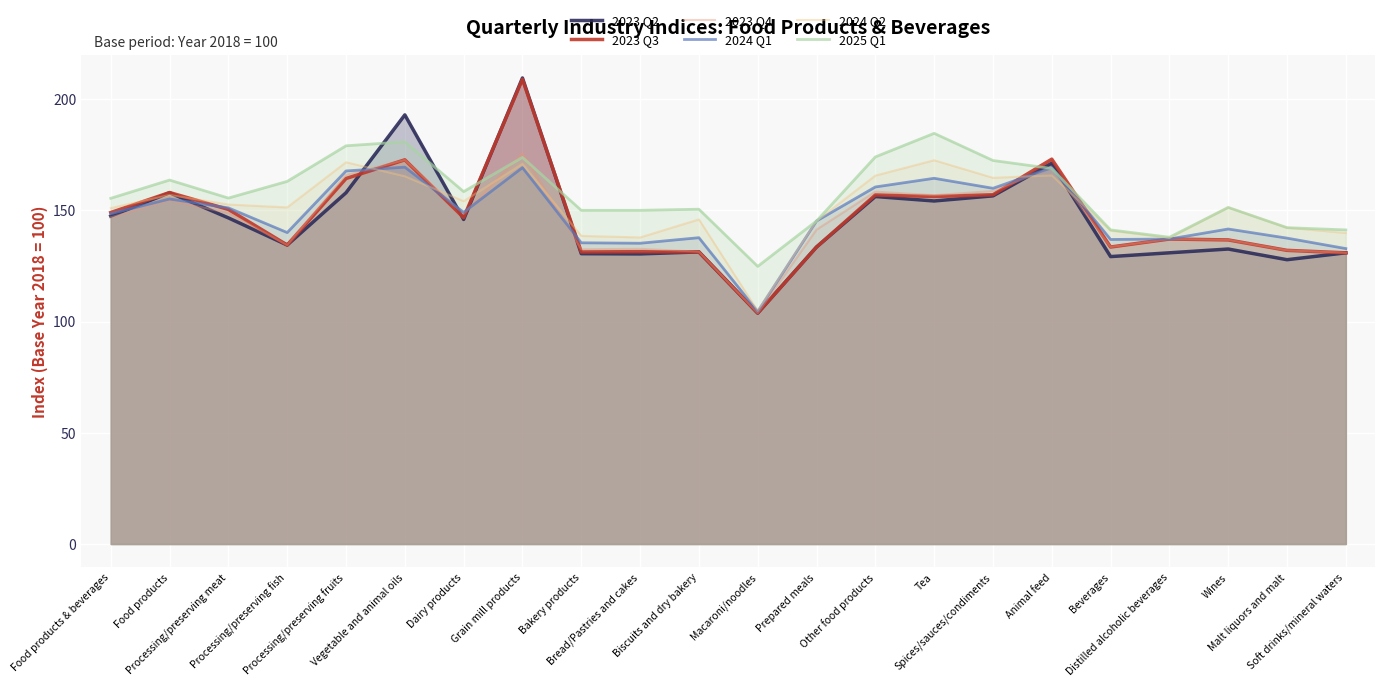

In 2023 Q3, how many points are higher than both neighbors (excluding endpoints)?

7